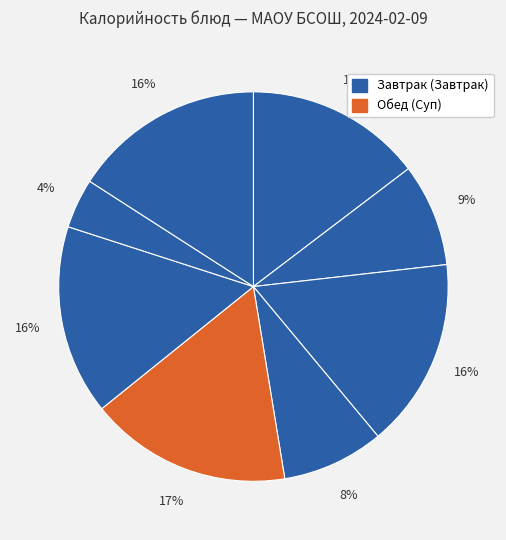

To the nearest percent, what is the difference between the largest and smallest slice percentages?

13%